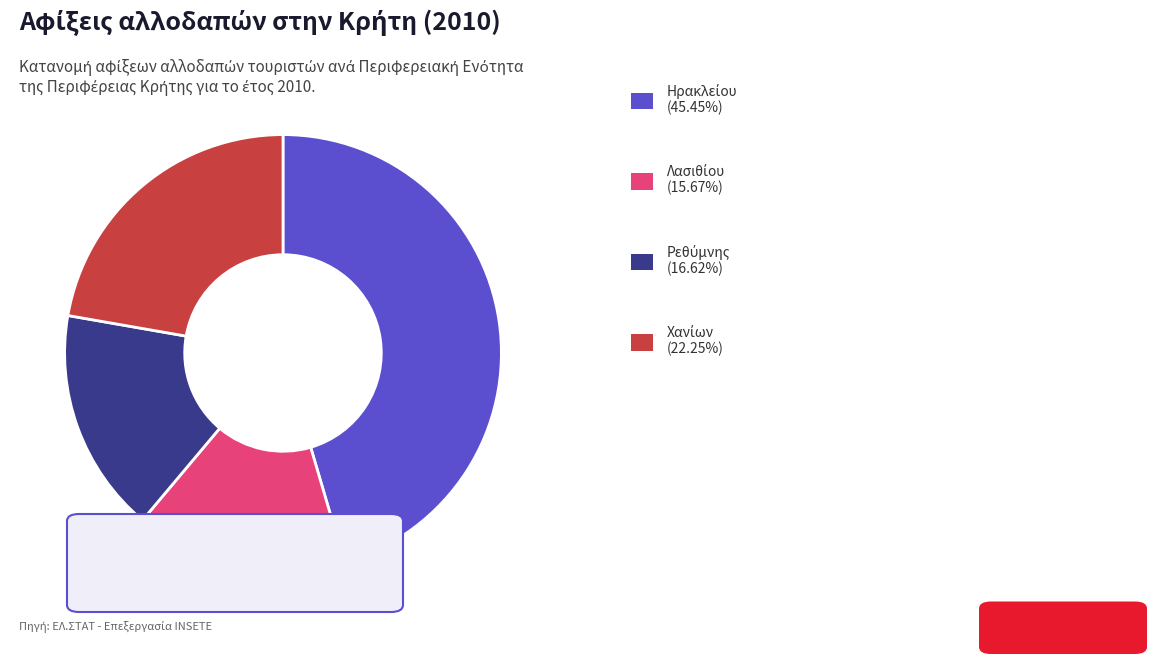

Is there a majority slice in this chart?

No